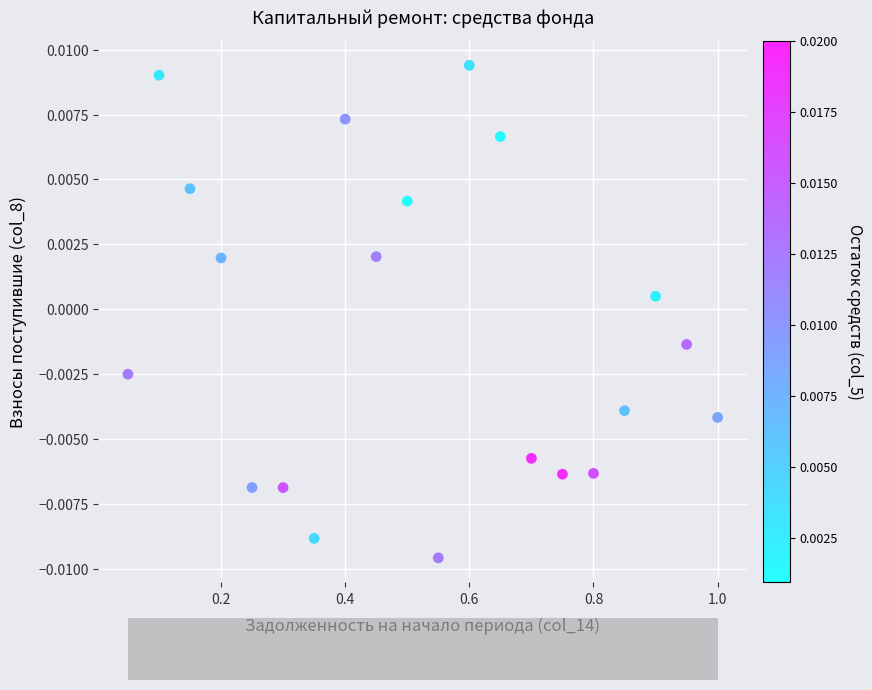

What is the range of X values (max minus min)?

0.9